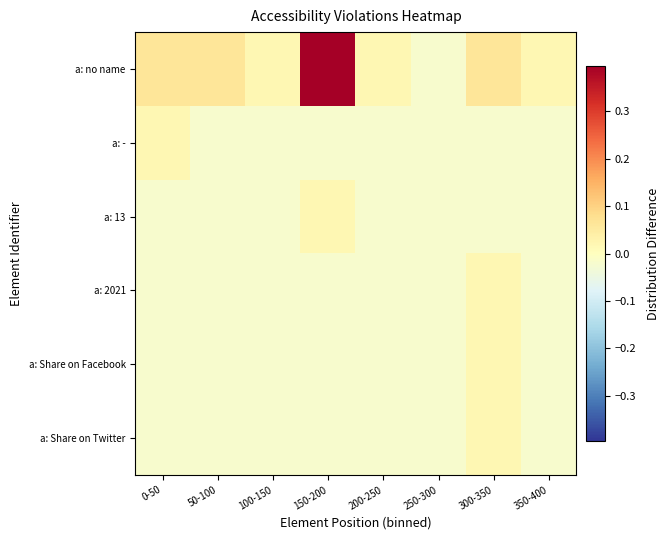

Which series has the largest total across all categories?

a: no name